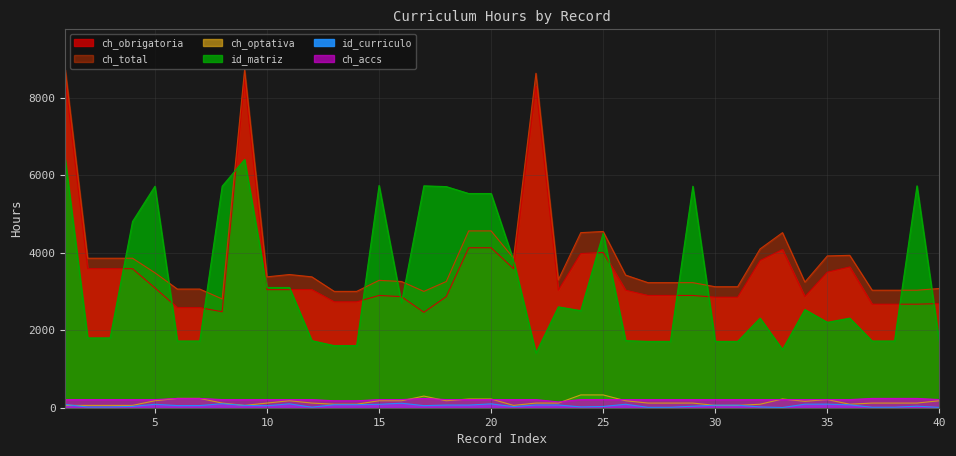

What are all the series names shown in the legend?

ch_obrigatoria, ch_total, ch_optativa, id_curriculo, id_matriz, ch_accs